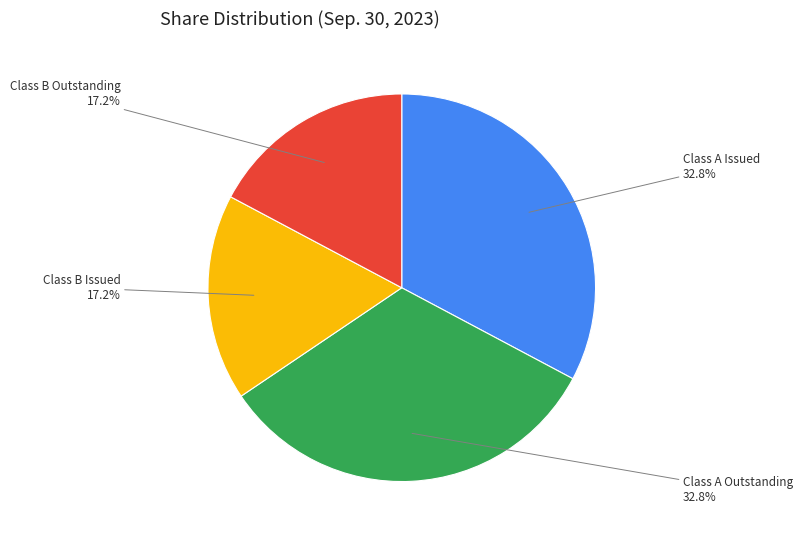

Does any single category account for the majority?

No